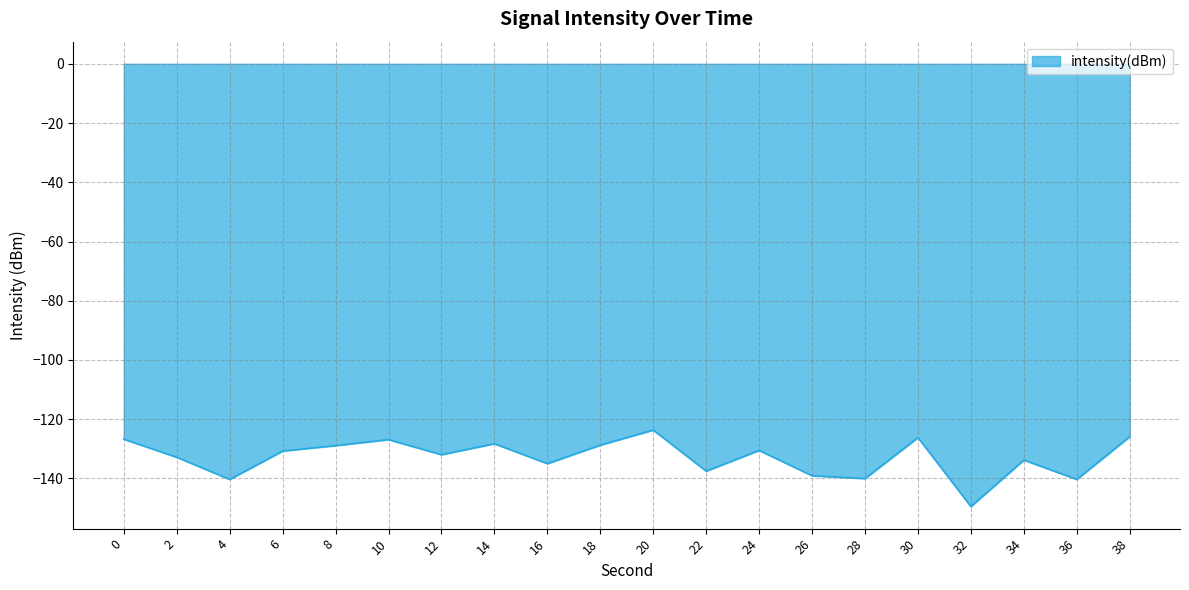

True or false: the data shows -72.3 at 36.

False